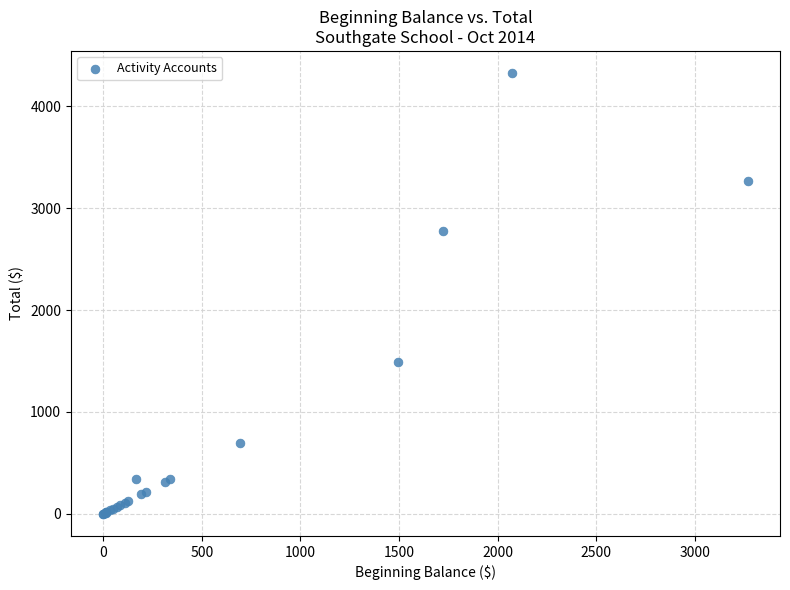

What Y value in the scatter plot is closest to 2164?

2771.8